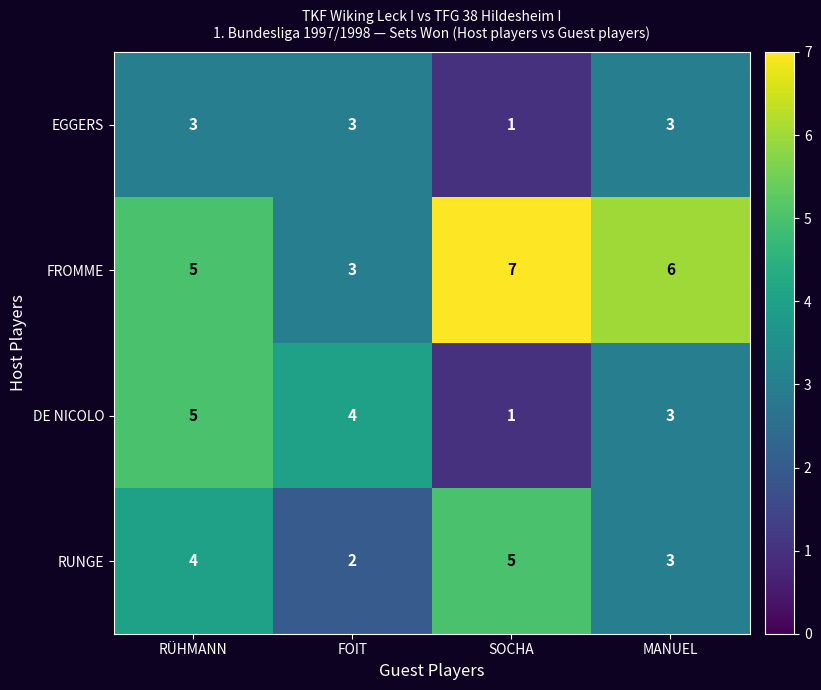

What is the difference between the maximum and minimum values in the FROMME series?

4